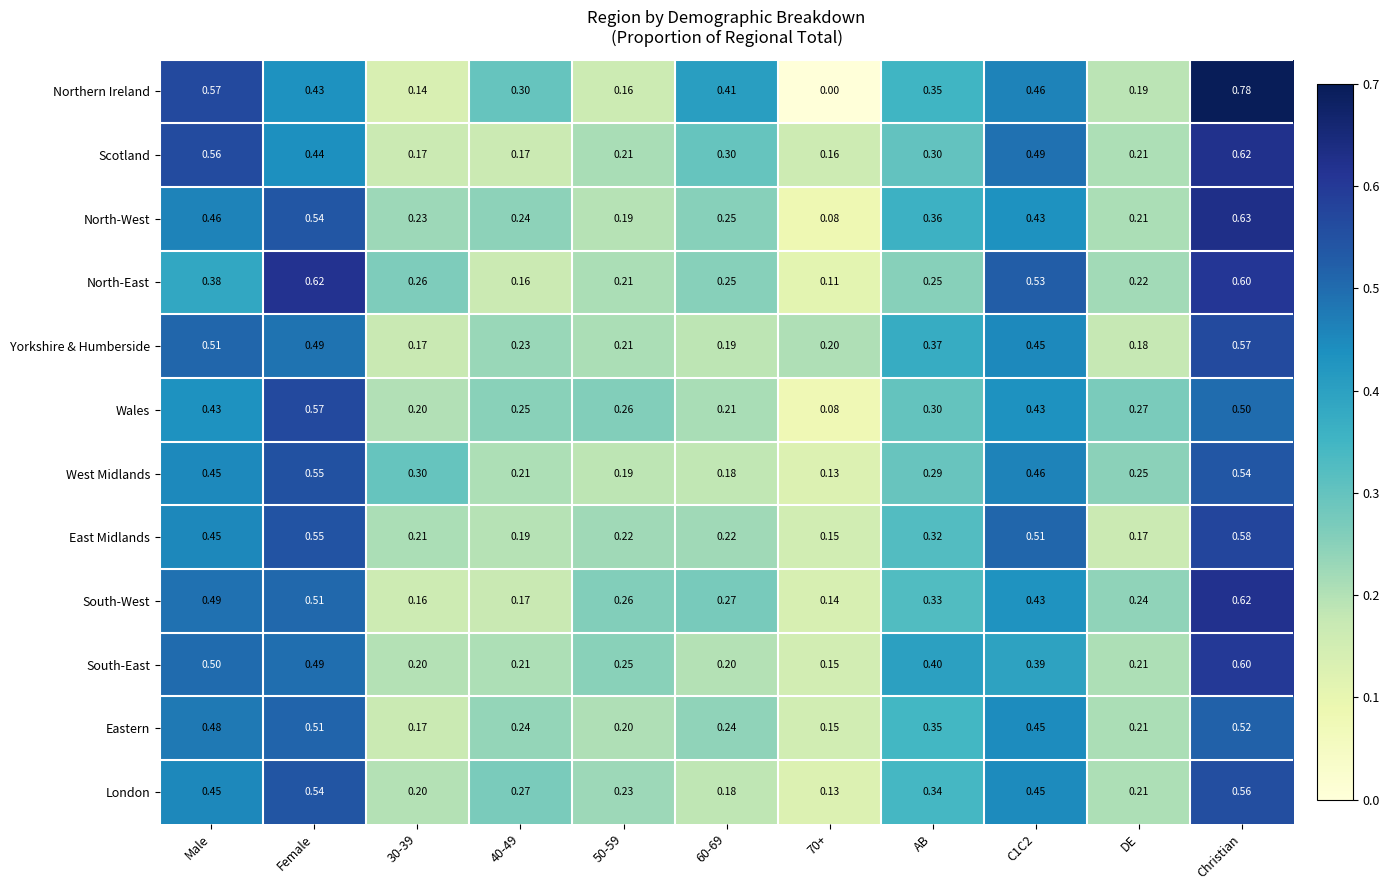

Which label corresponds to the largest value in the chart?

Christian